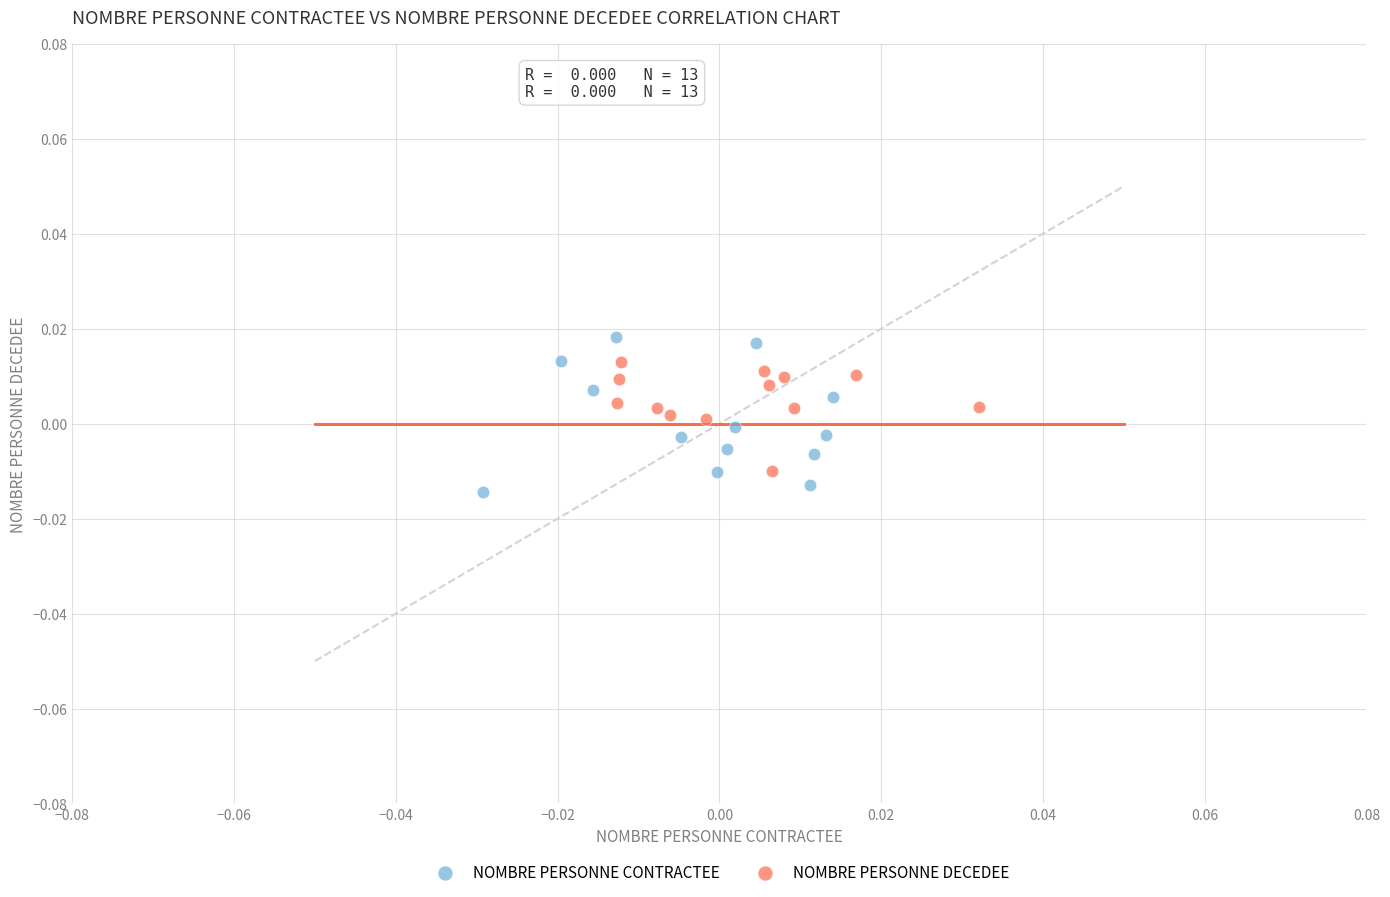

Which series has the widest spread of Y values?

NOMBRE PERSONNE CONTRACTEE